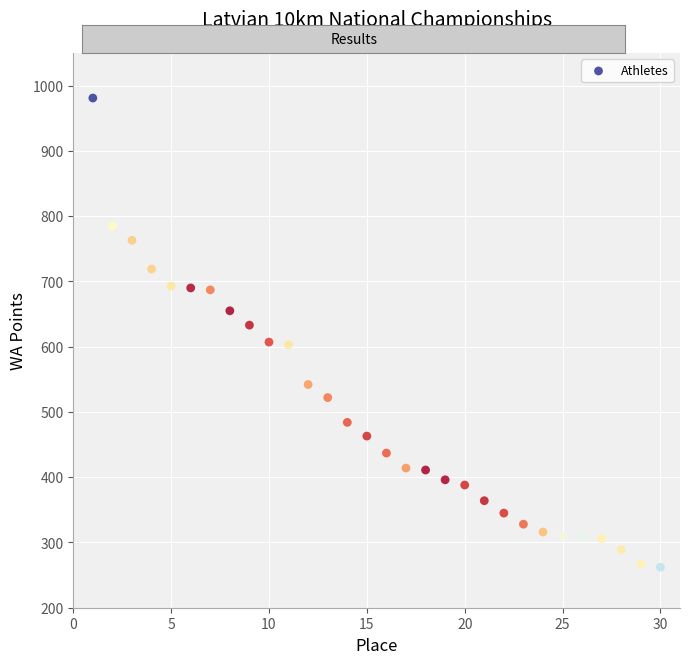

What is the range of Y values (max minus min)?

719